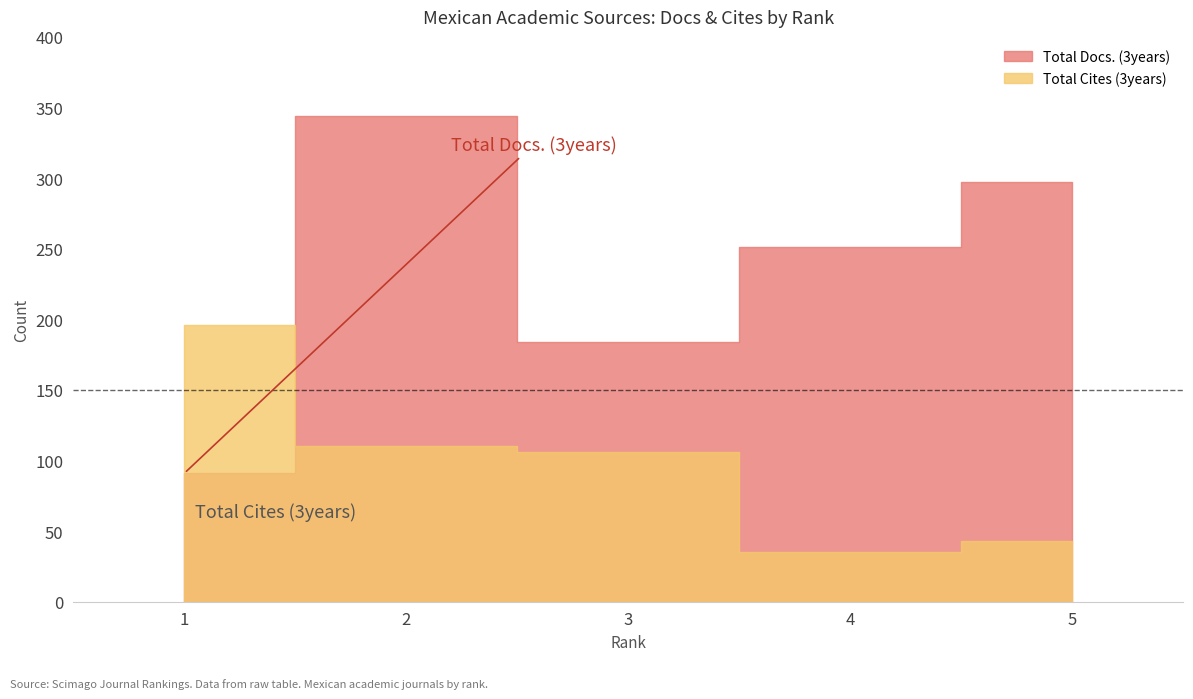

What is the difference between the highest and lowest values at 4?

216